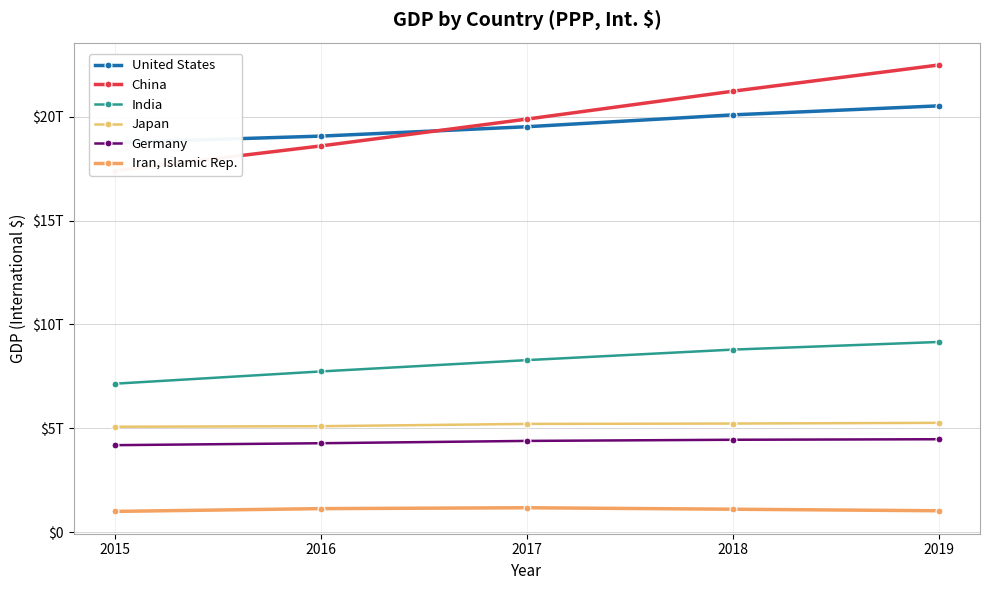

At which category is the sum across all series the highest?

2019